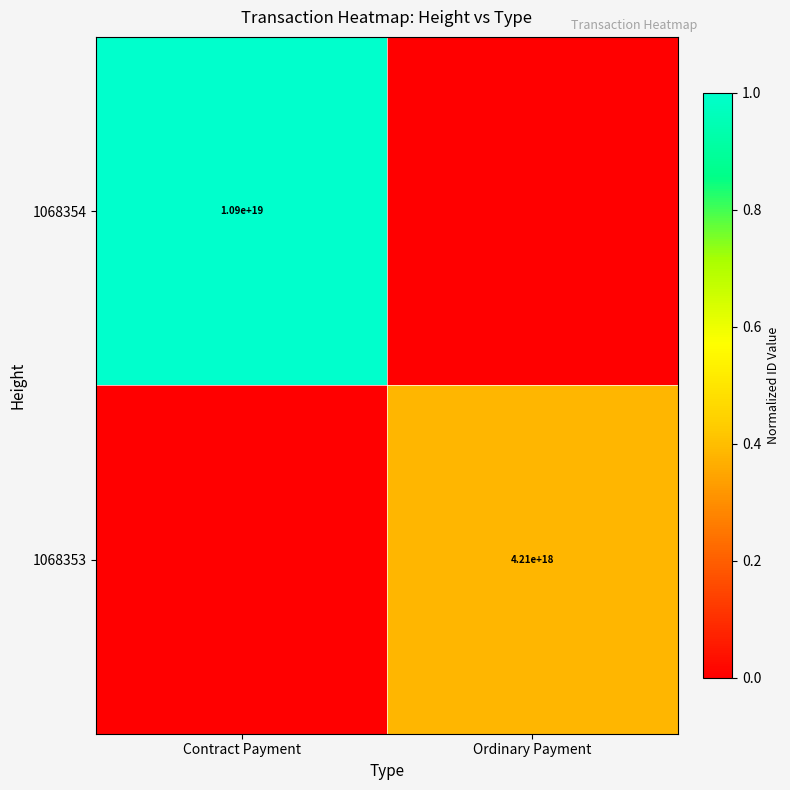

Is it true that 1068354 equals 18631598195326812160 at Contract Payment?

False